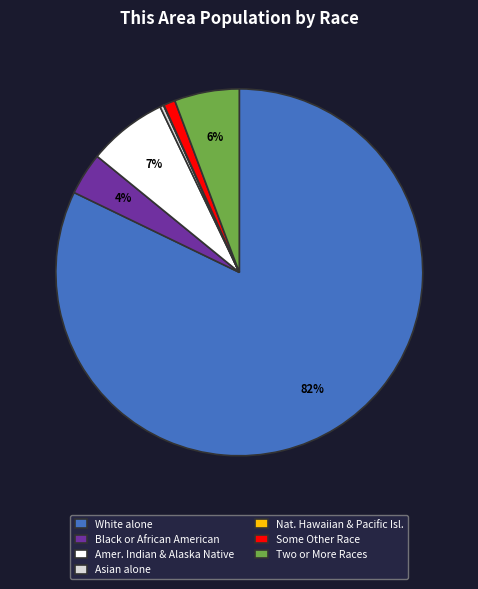

Which category accounts for the majority?

White alone